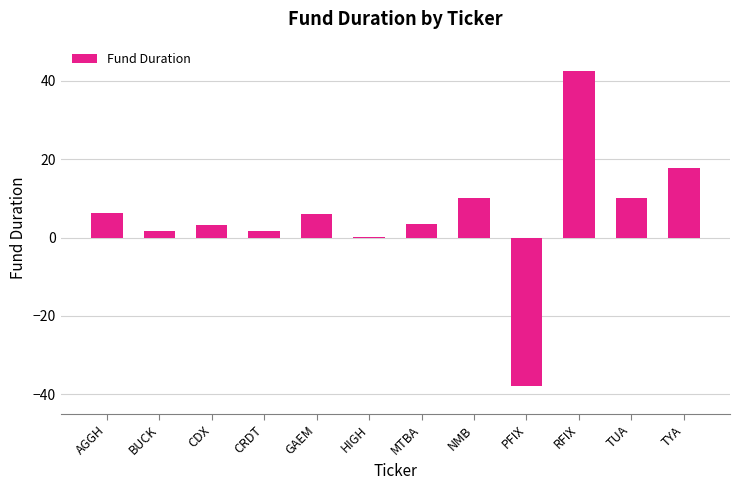

What is the sum of all values?

65.4